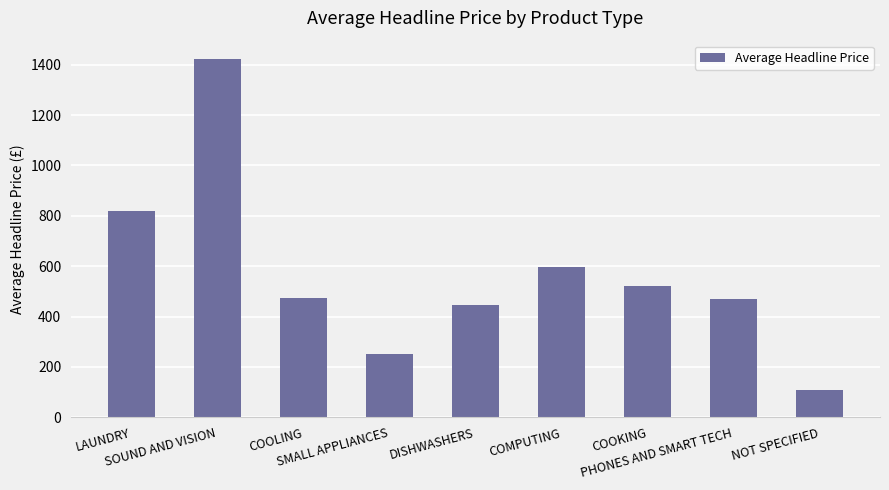

What is the difference between the maximum and minimum values?

1315.4